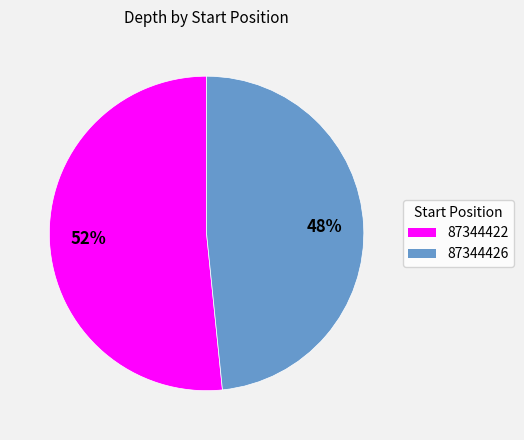

To the nearest percent, what is the combined percentage of 87344426 and 87344422?

100%